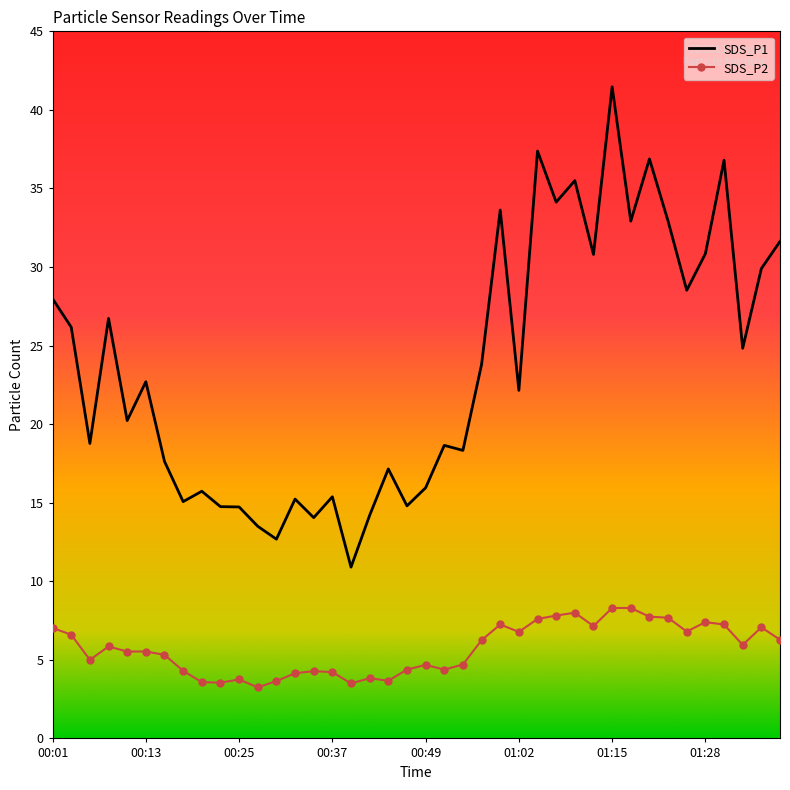

What is the difference between the maximum and minimum values in the SDS_P1 series?

30.6